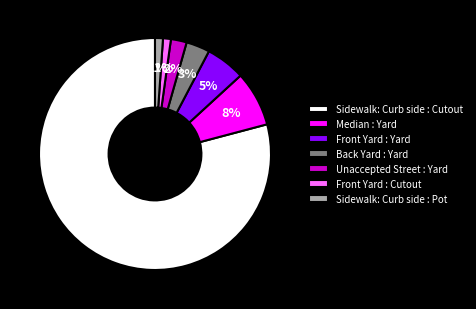

Is there a majority slice in this chart?

Yes